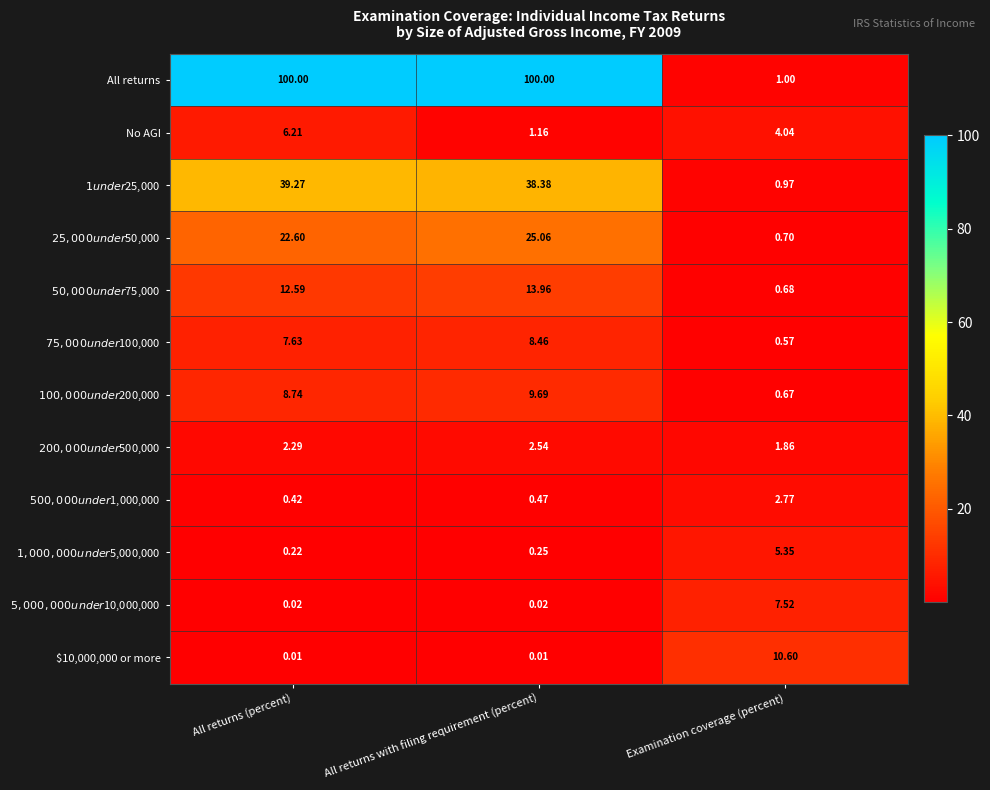

At how many categories does at least one series exceed 92?

2